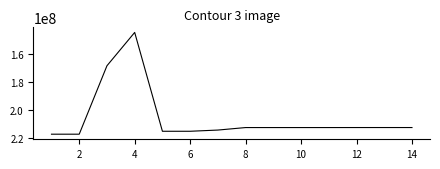

What is the difference between the maximum and minimum values?

72862183